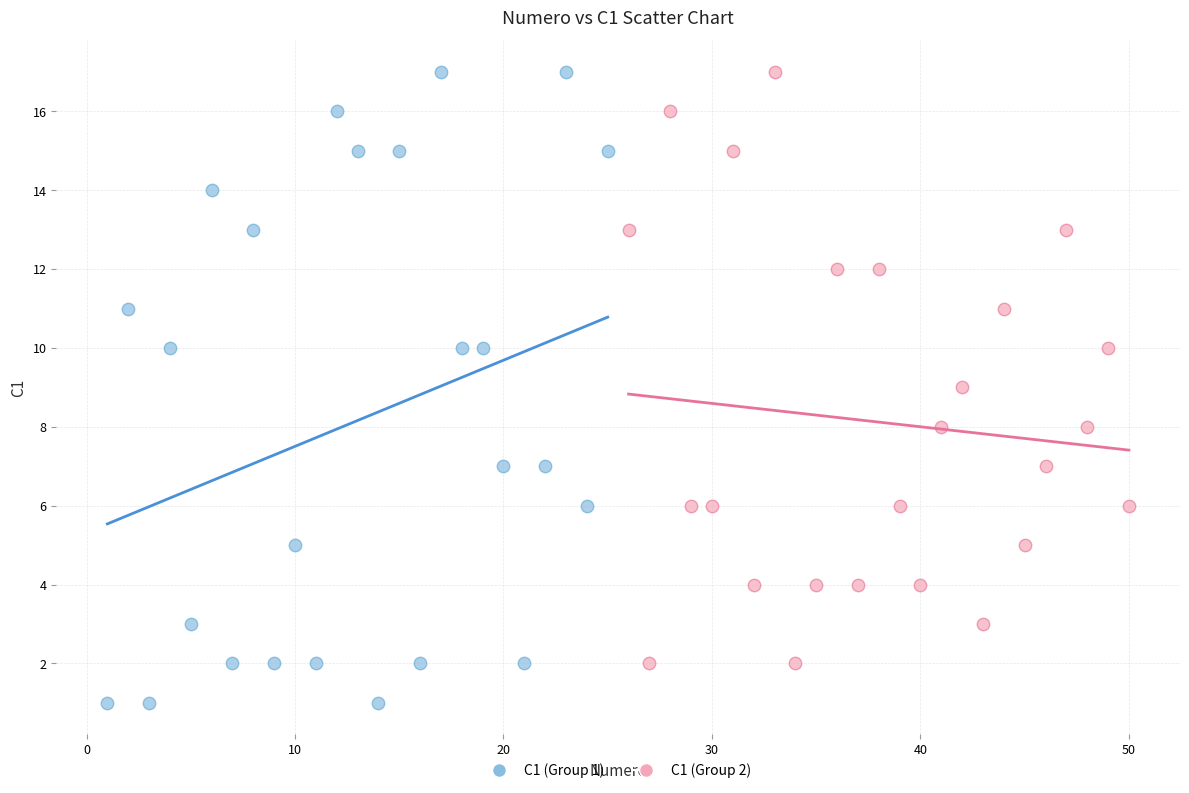

What are all the series names shown in the legend?

C1 (Group 1), C1 (Group 2)